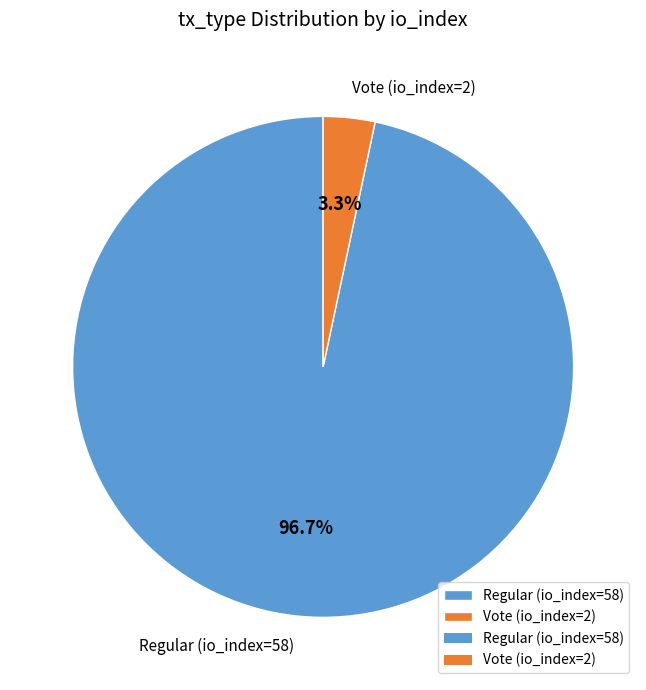

Which has a higher value, Vote (io_index=2) or Regular (io_index=58)?

Regular (io_index=58)